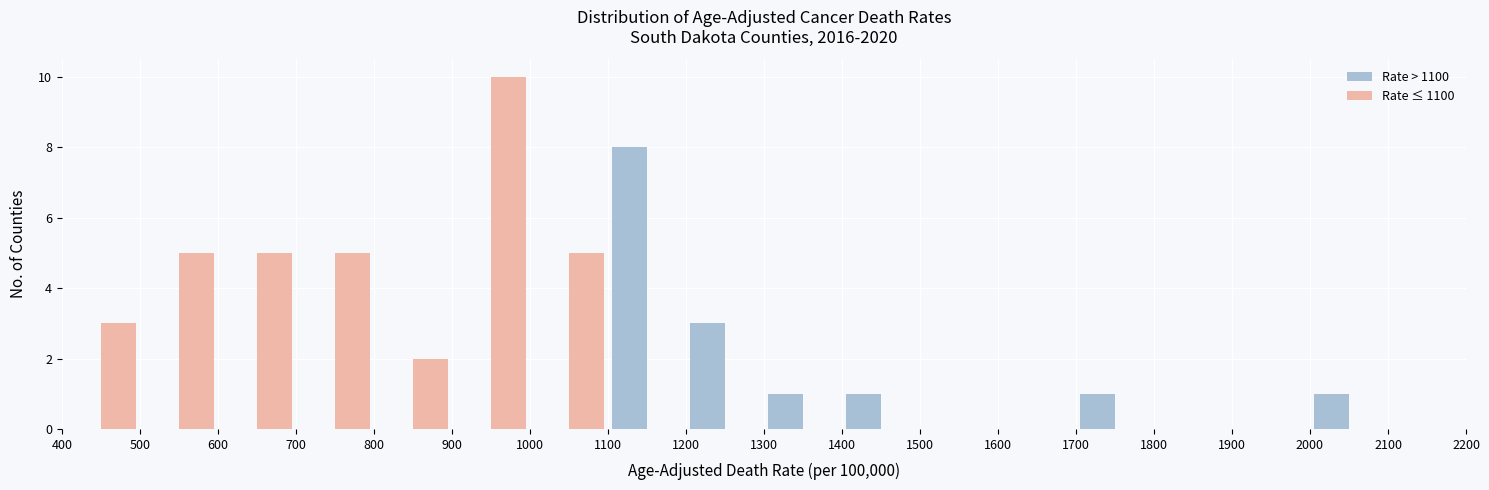

In the Rate ≤ 1100 series, which range on the x-axis has the tallest bar?

900 to 1000